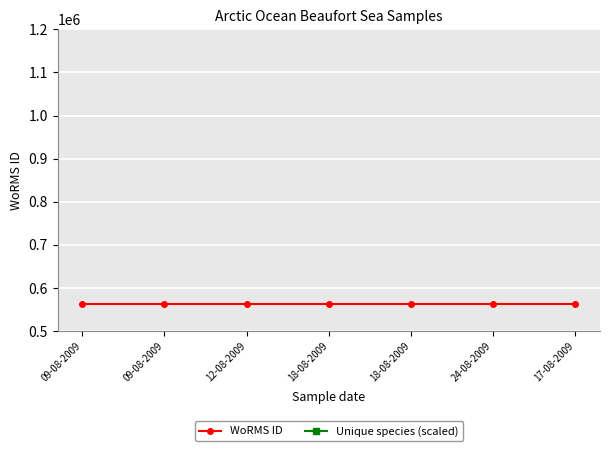

Which series has the largest total across all categories?

WoRMS ID